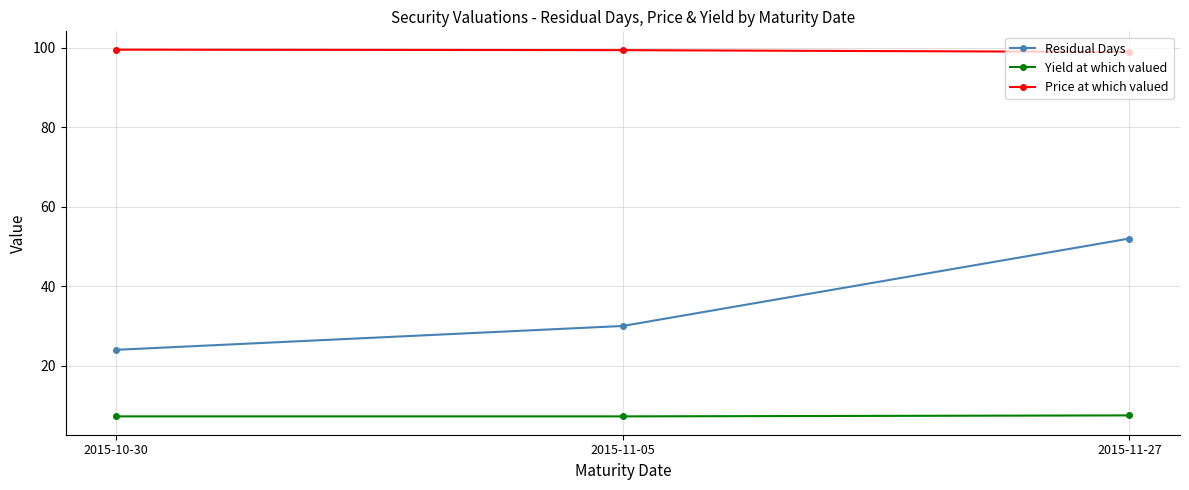

What is the sum of the Price at which valued values at 2015-11-27 and 2015-10-30?

198.5